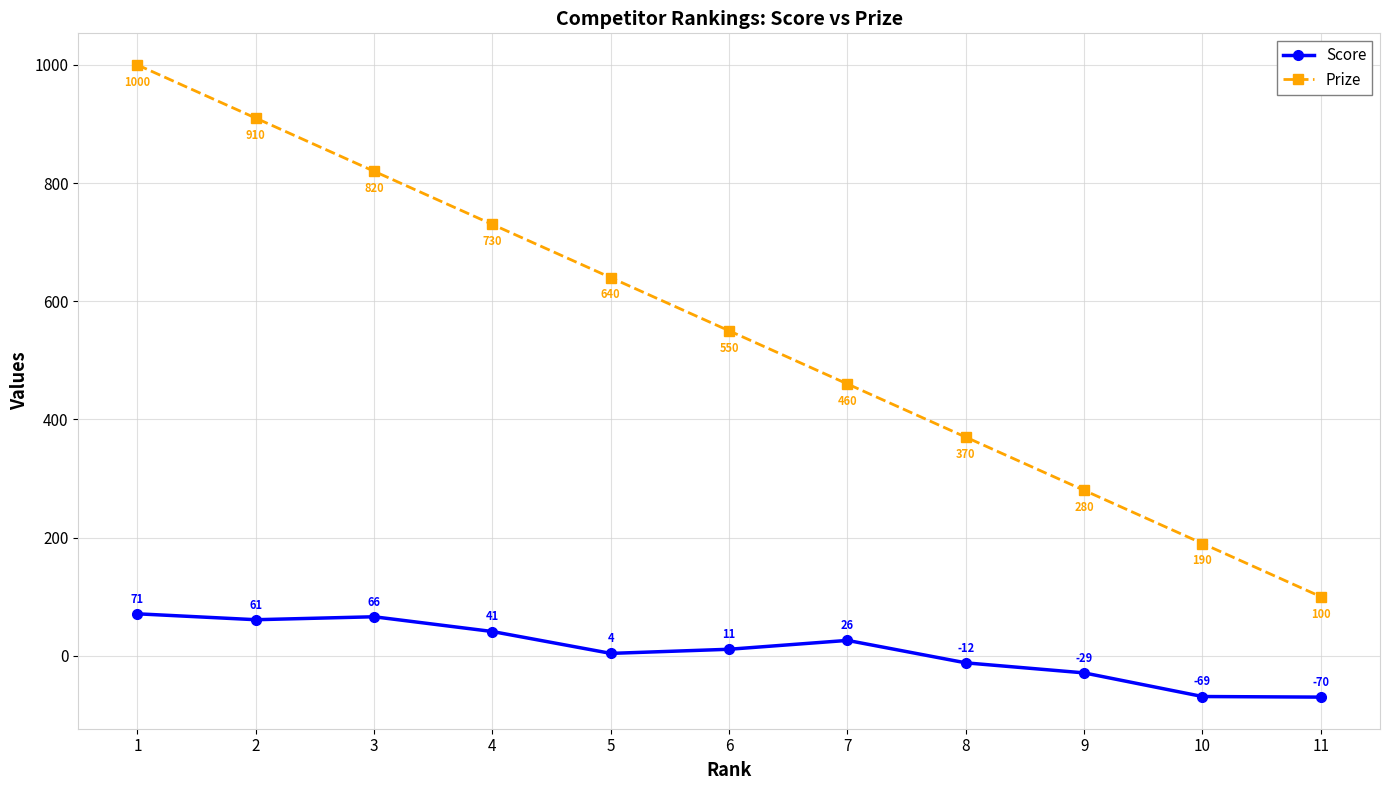

The Prize series shows 280 at 9. True or false?

True